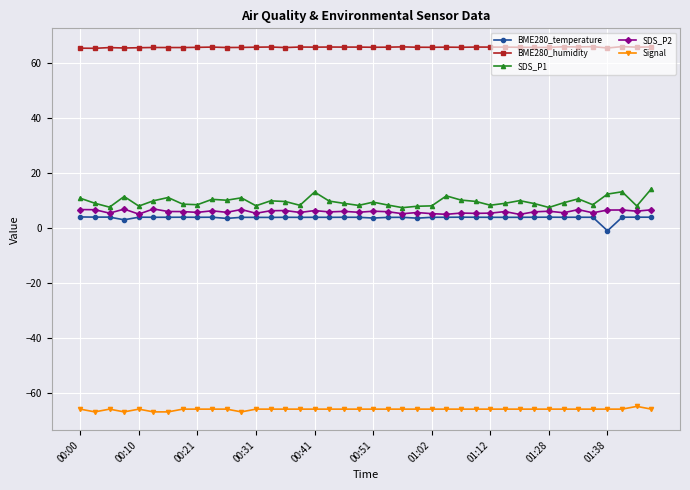

Which series has the largest total across all categories?

BME280_humidity